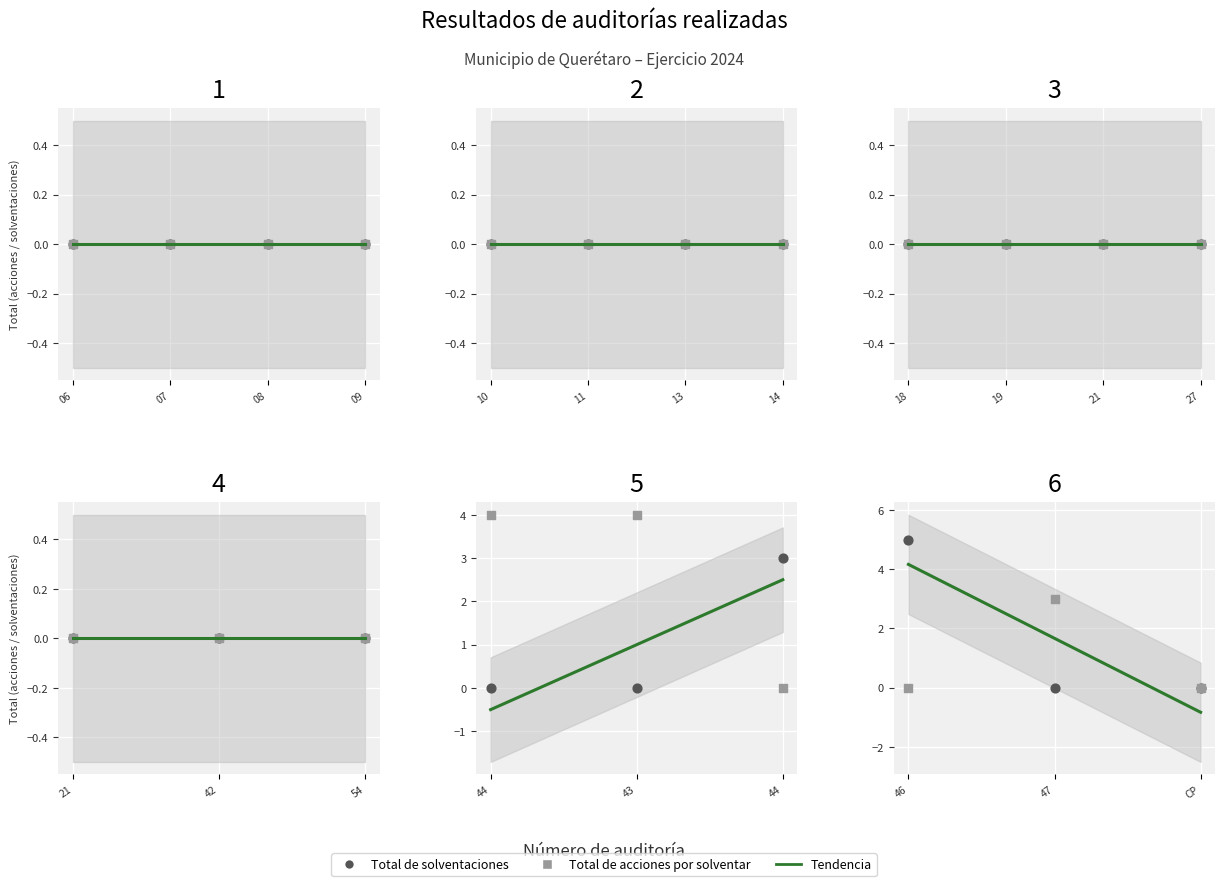

At how many categories does at least one series exceed 3?

1